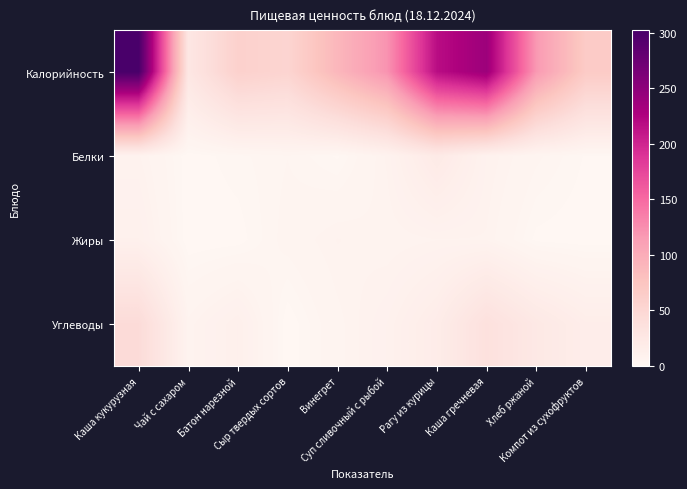

What is the total value across all series at Хлеб ржаной?

145.9